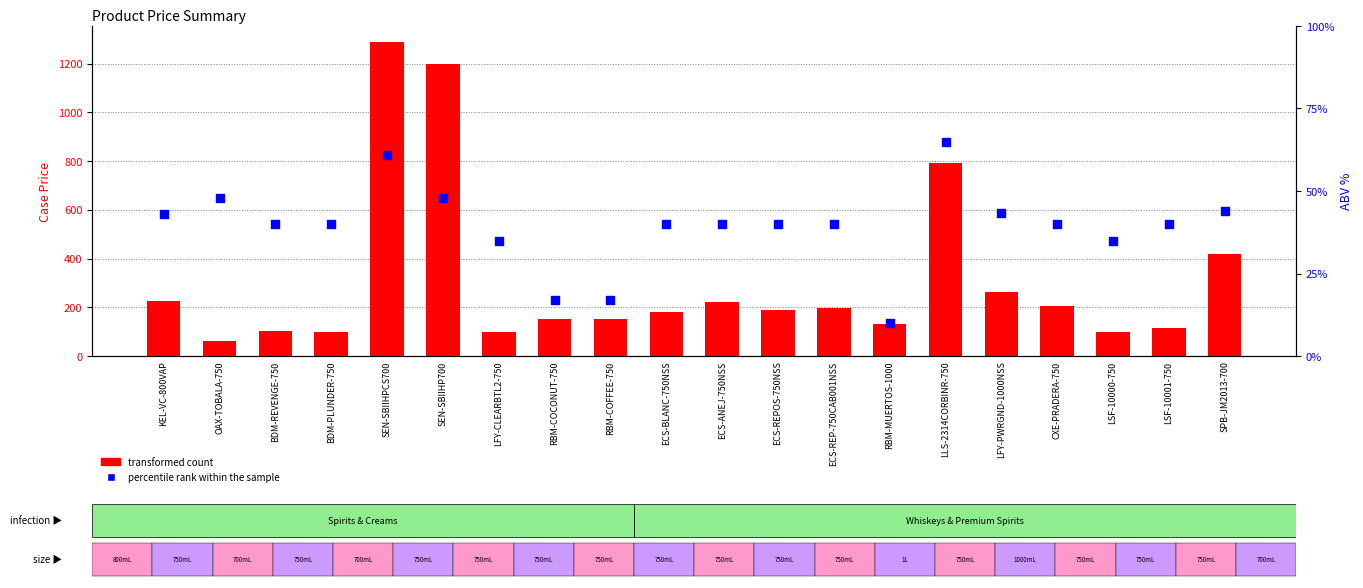

Which series has the largest total across all categories?

transformed count